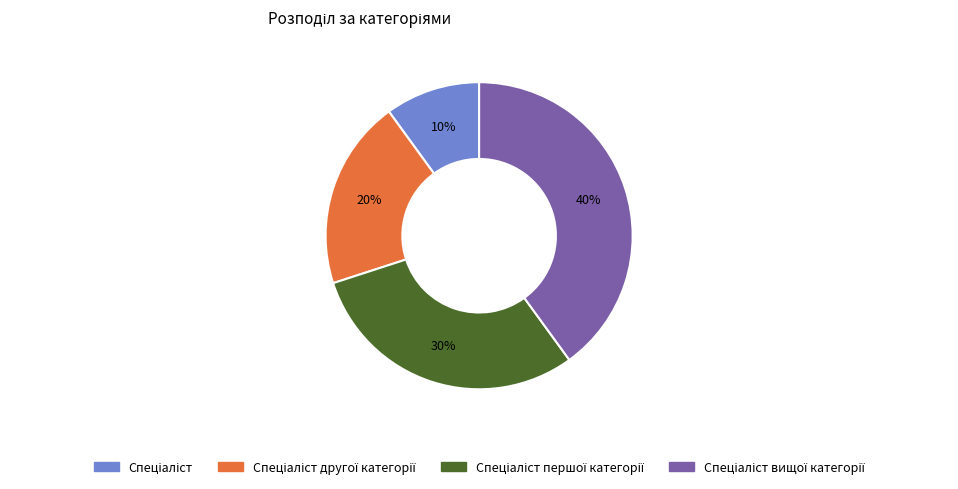

To the nearest percent, what is the average slice percentage?

25%